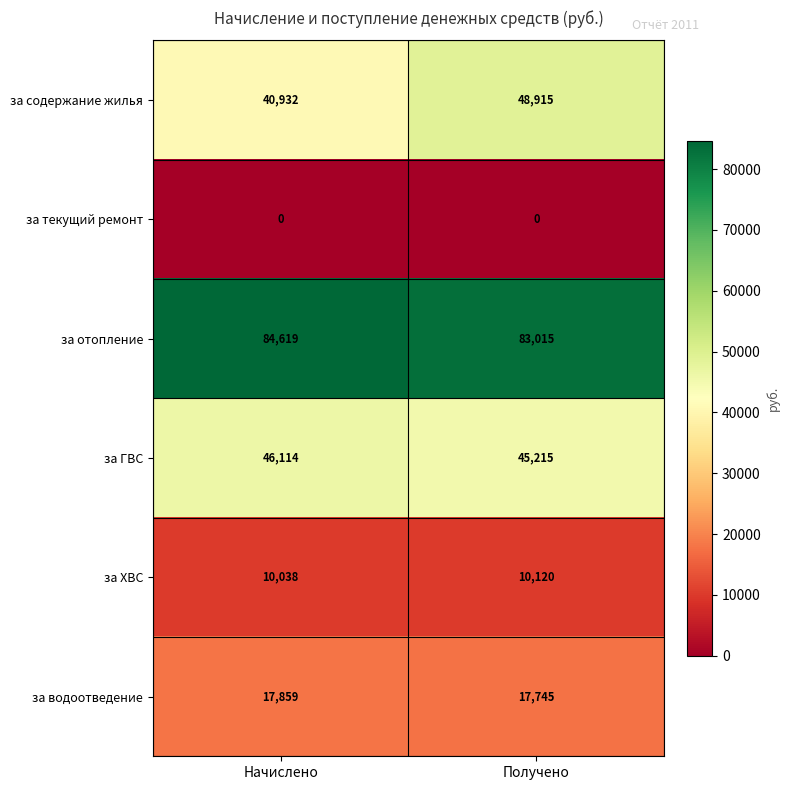

Reading left to right, what are all the values shown in this chart?

за содержание жилья: 40932	48915
за текущий ремонт: 0	0
за отопление: 84619	83015
за ГВС: 46114	45215
за ХВС: 10038	10120
за водоотведение: 17859	17745